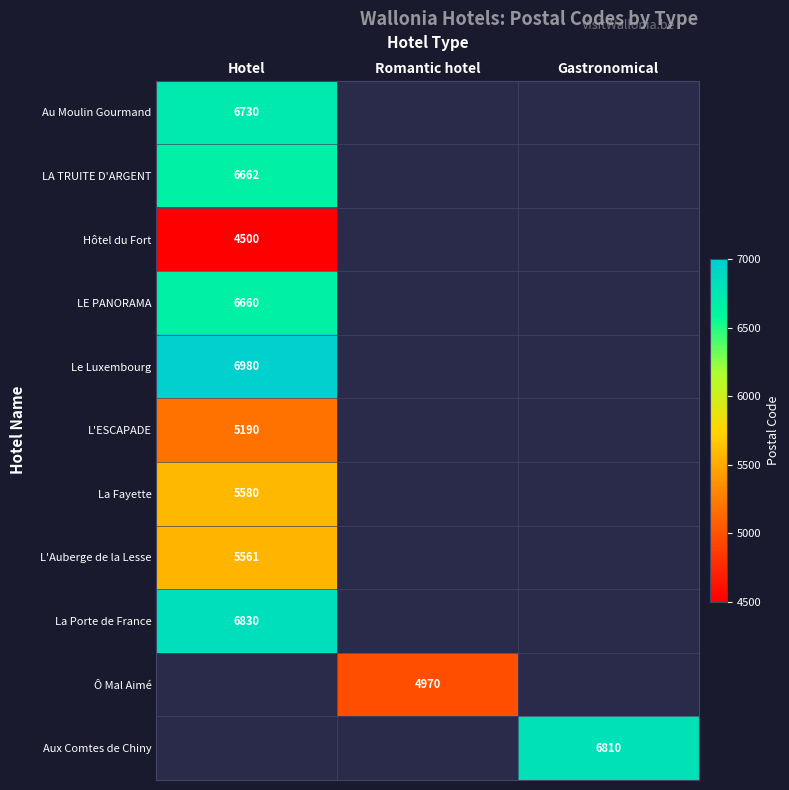

The L'Auberge de la Lesse series shows 5561 at Hotel. True or false?

True